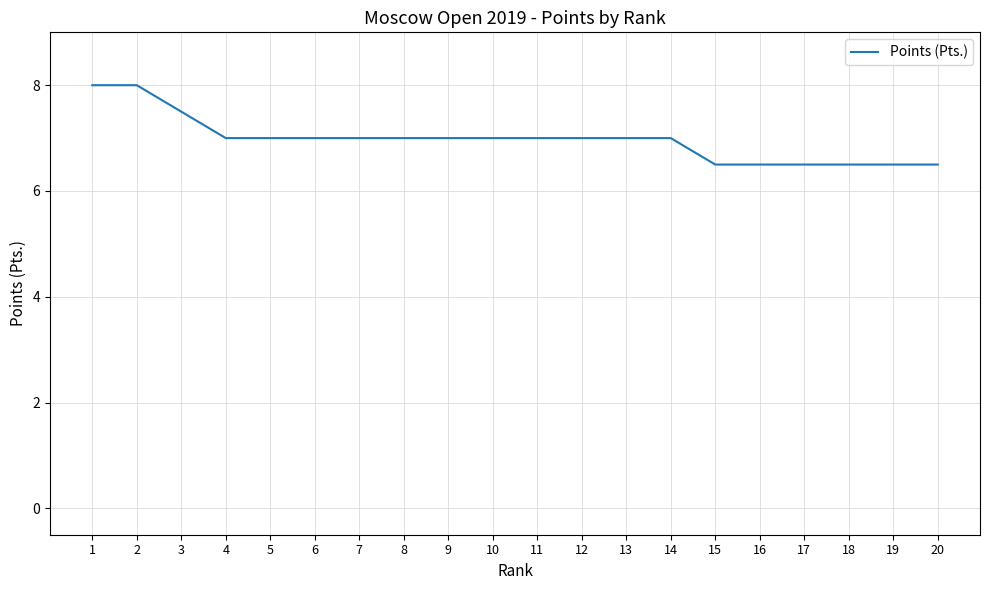

Approximately how many times larger is the value at 17 compared to 12?

0.9